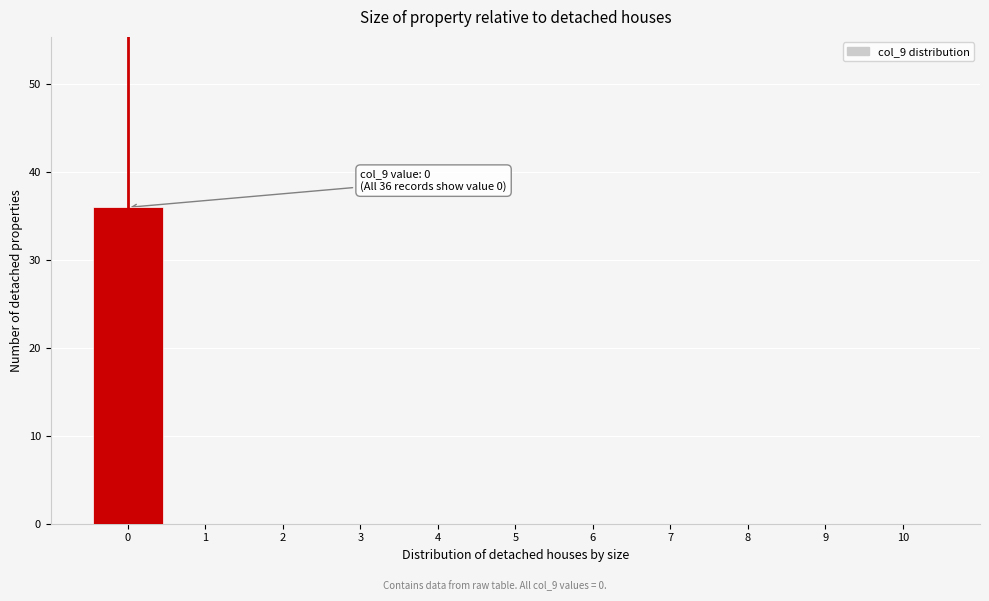

Which range on the x-axis has the tallest bar?

-0.5 to 0.5